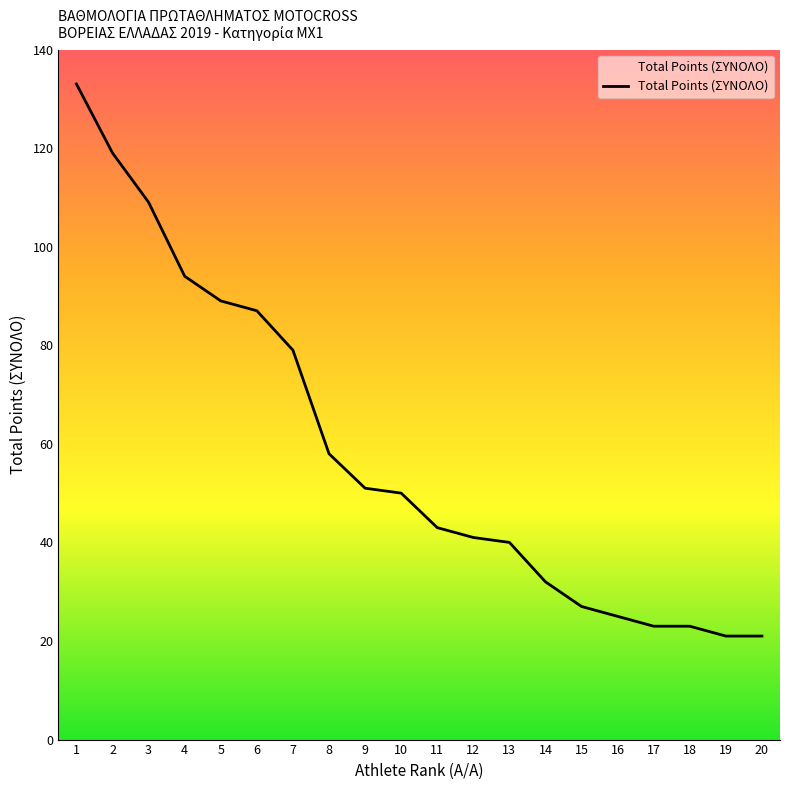

The value at 15 is 6. True or false?

False